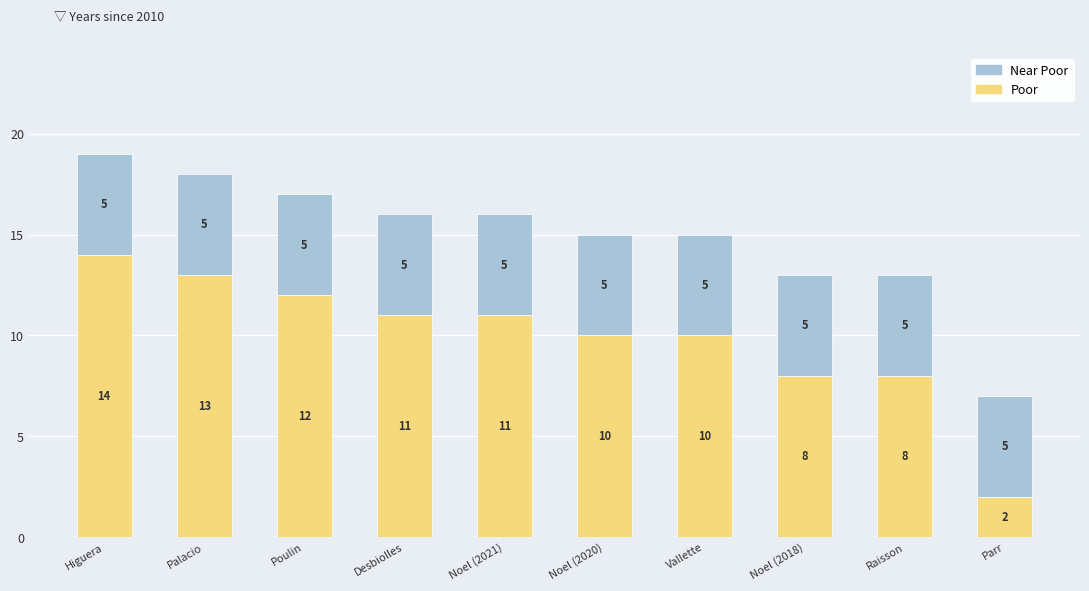

What is the total value across all series at Poulin?

17